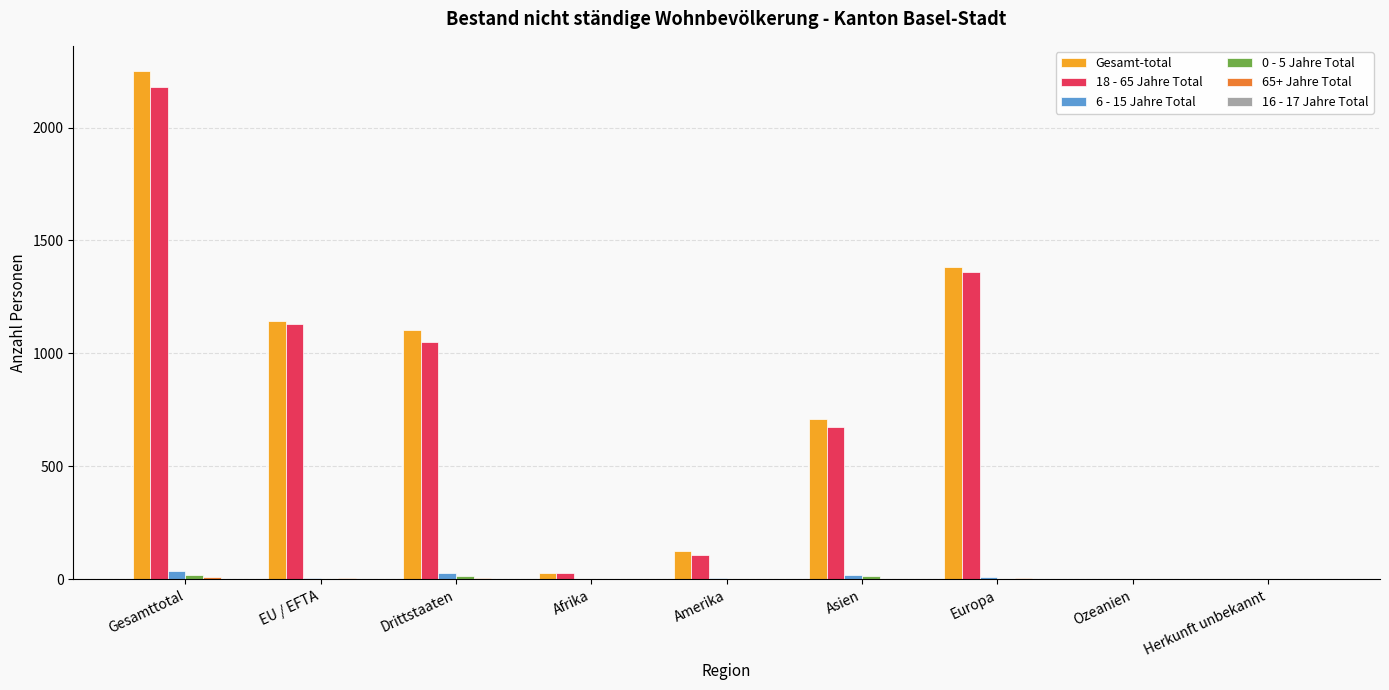

The value of Gesamt-total at Gesamttotal is 2249. True or false?

True